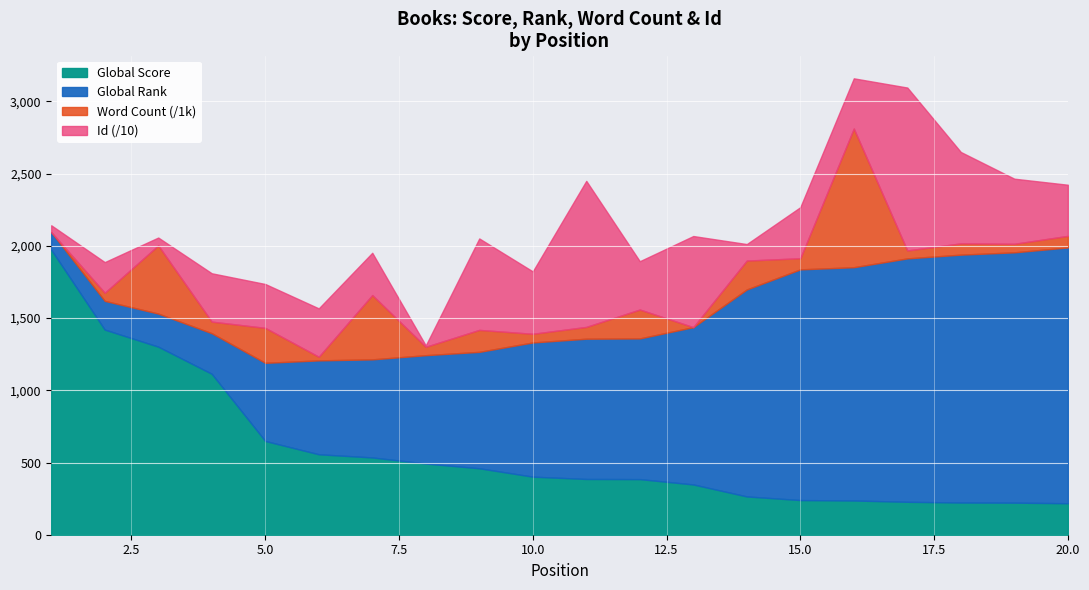

What is the highest value of the Global Score series?

1973.0